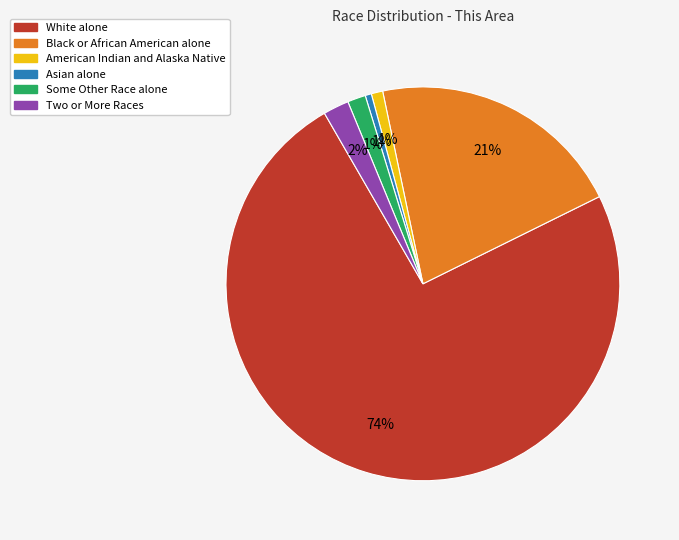

How many slices are in this pie chart?

6